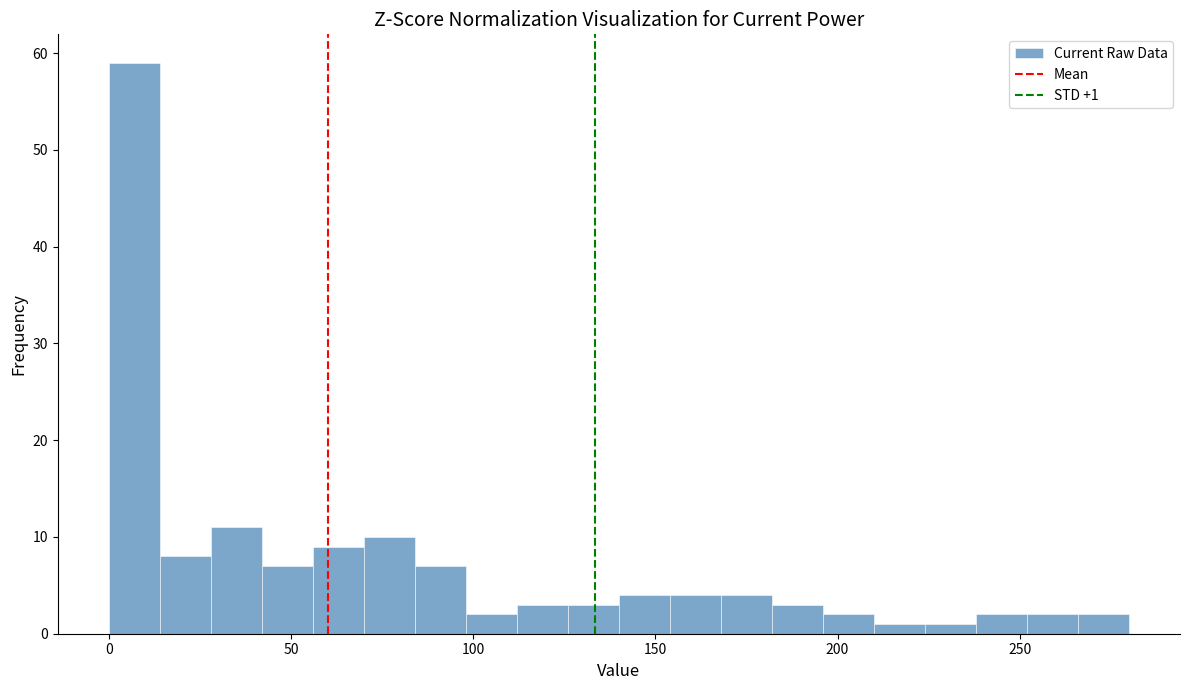

Read against the x-axis, roughly where is the centre of the tallest bar?

5